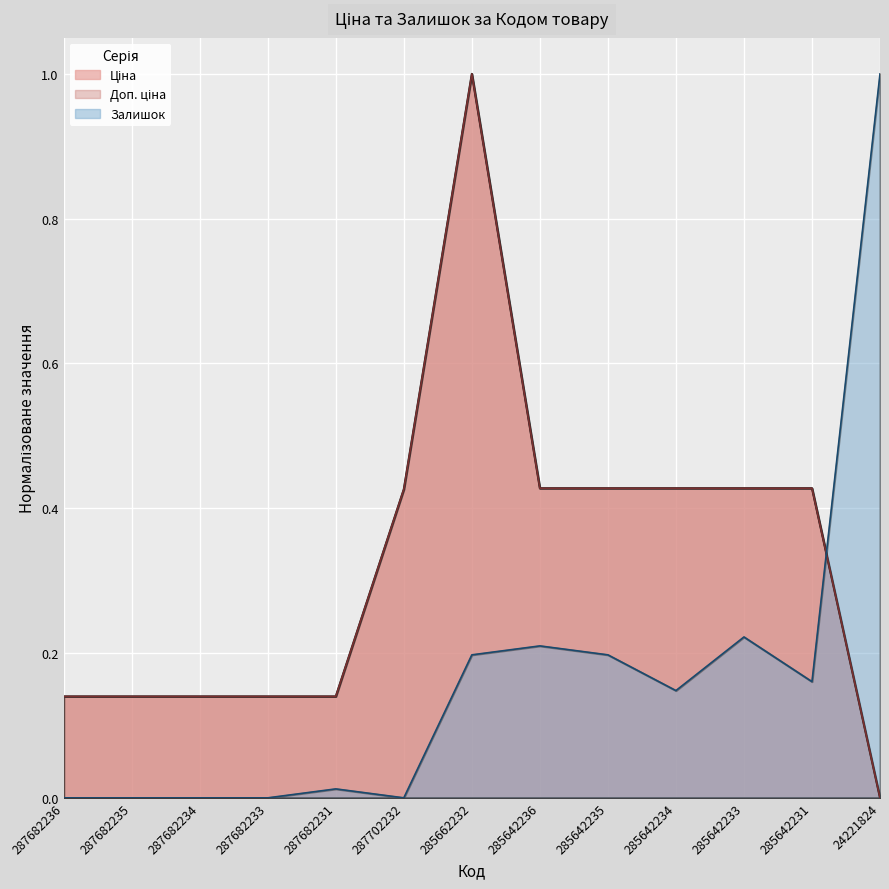

What is the value of the Ціна point at the 12th from the left?

0.4